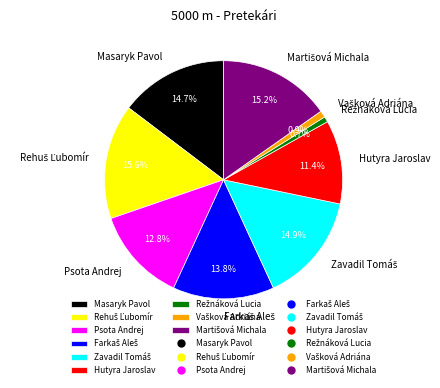

To the nearest percent, what is the difference between the largest and smallest slice percentages?

15%